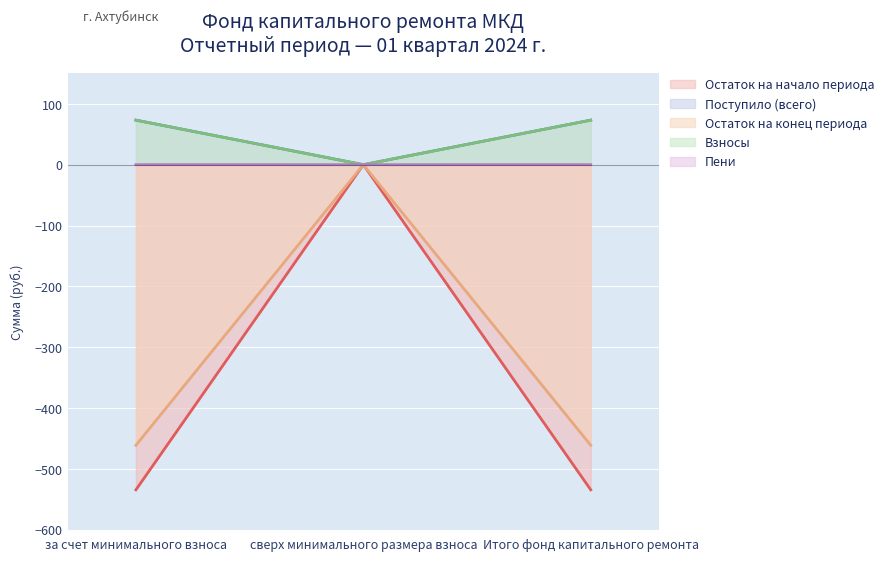

Which series has the largest range (max minus min)?

Остаток на начало периода